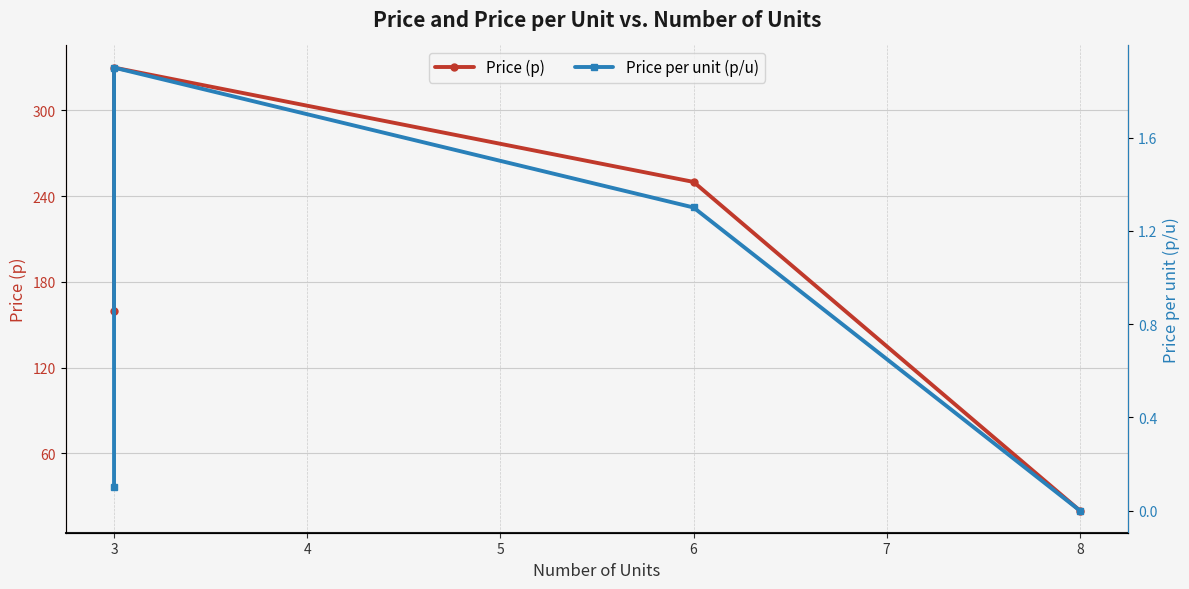

Where does the Price (p) series first go above 250?

3